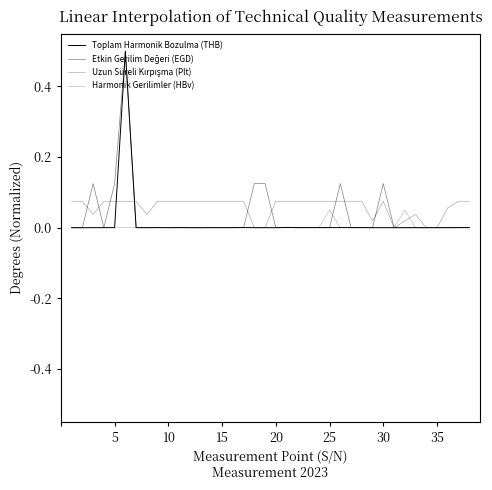

Does the chart have visible grid lines?

No